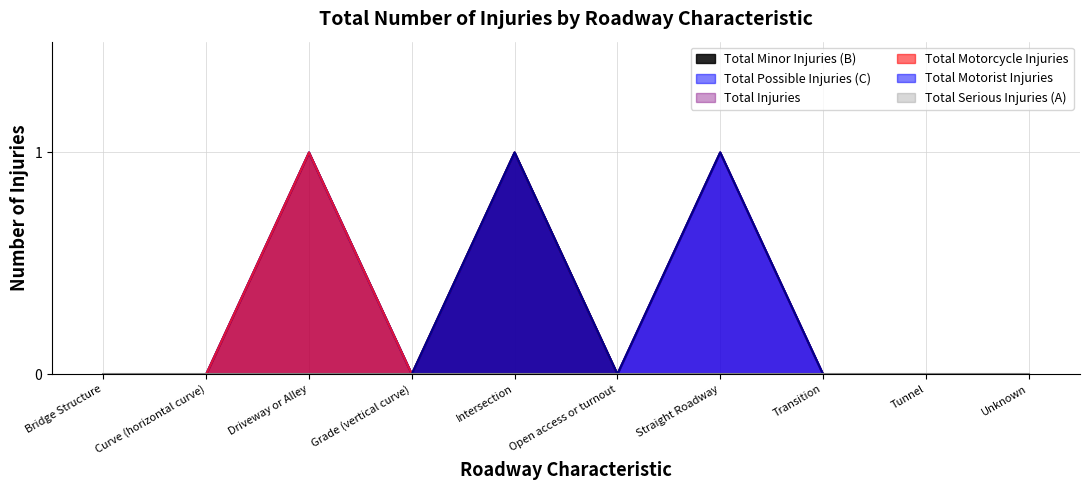

Between Tunnel and Grade (vertical curve), which is larger?

Tunnel